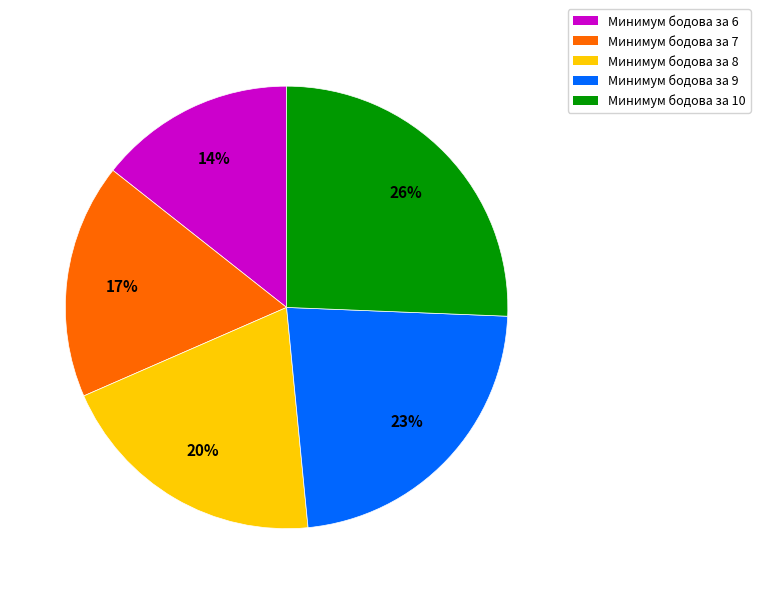

Which category has the smallest portion of the pie?

Минимум бодова за 6